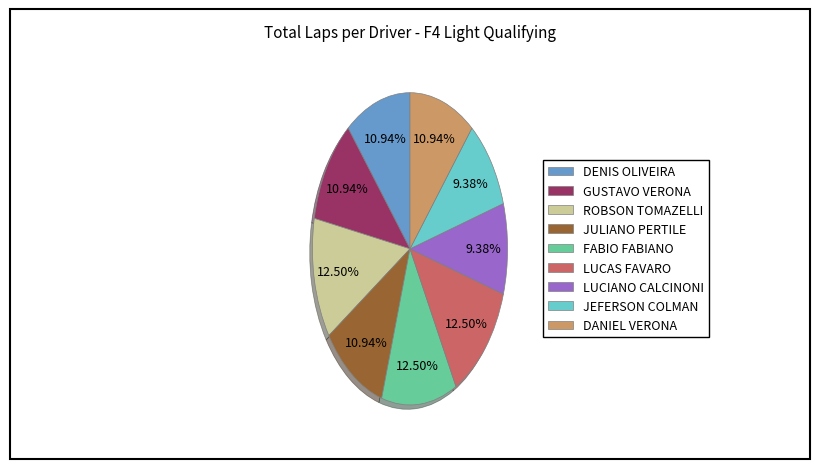

Does any single category account for the majority?

No